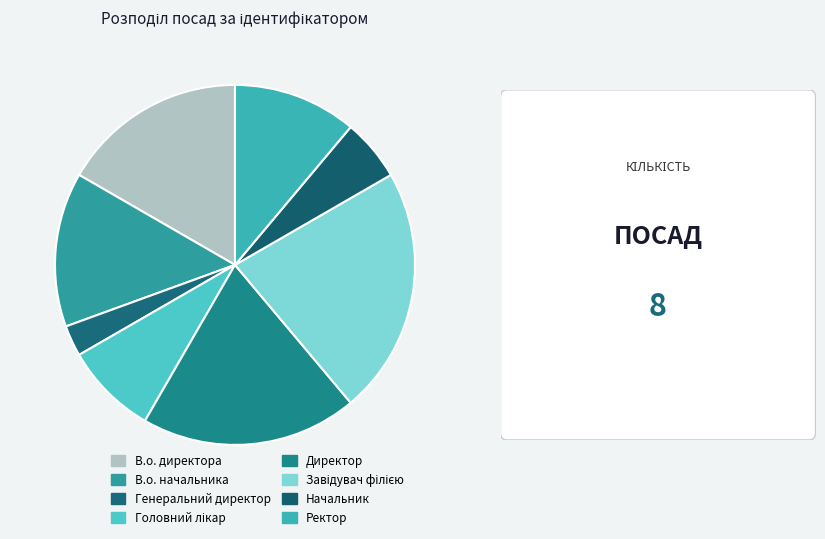

How many segments does this pie chart have?

8